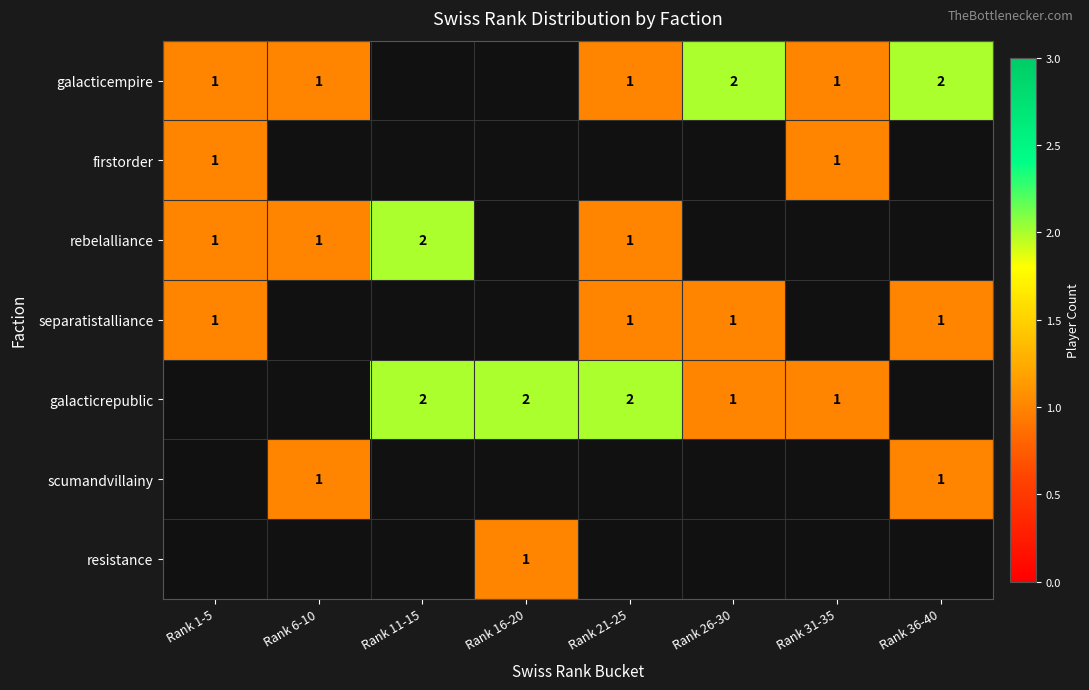

The value of separatistalliance at Rank 21-25 is 1. True or false?

True